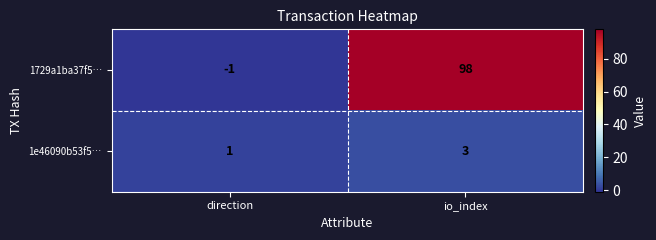

Which label corresponds to the smallest value in the chart?

direction